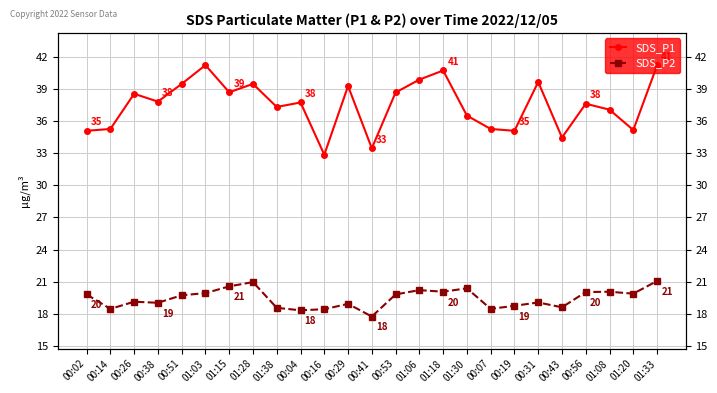

True or false: SDS_P2 and SDS_P1 cross at least once.

False